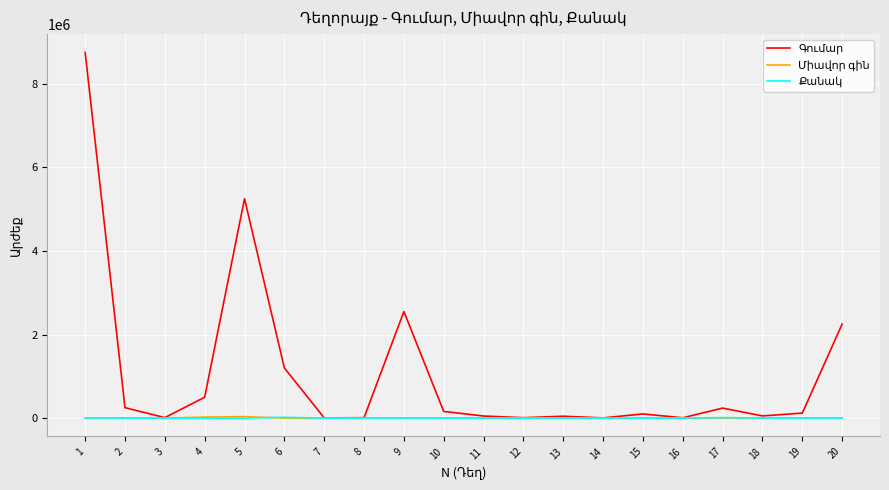

What is the maximum value shown in the chart?

8750000